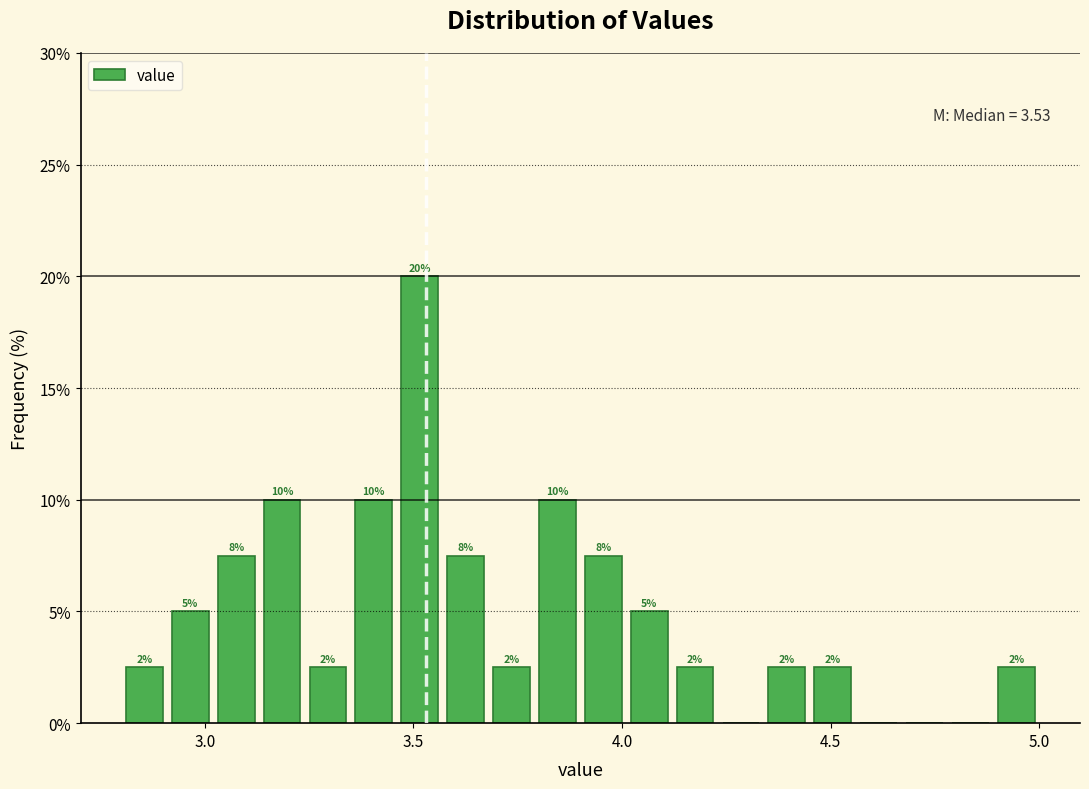

Read against the x-axis, roughly where is the centre of the tallest bar?

3.50